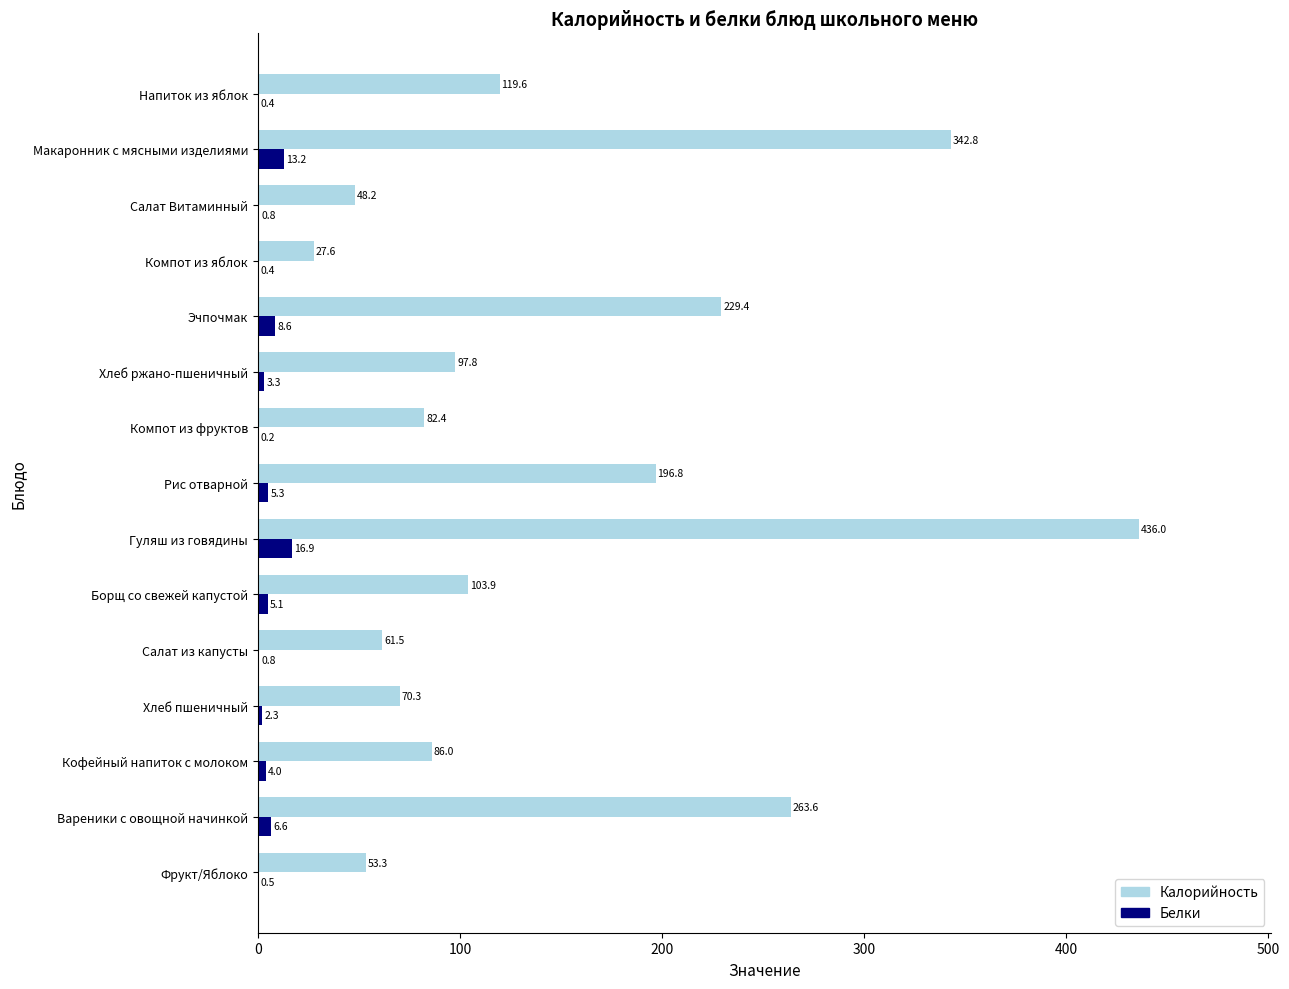

At which label is Белки closest to 8?

Эчпочмак